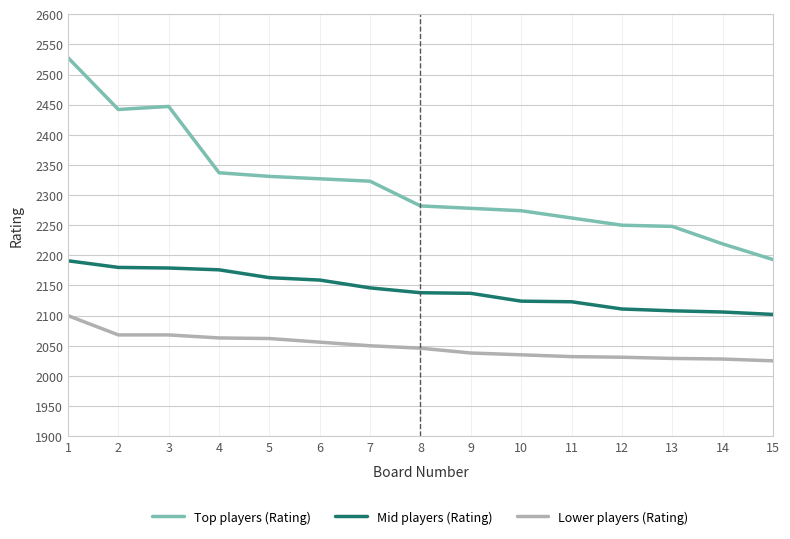

List the series in order of their peak value, highest first.

Top players (Rating), Mid players (Rating), Lower players (Rating)